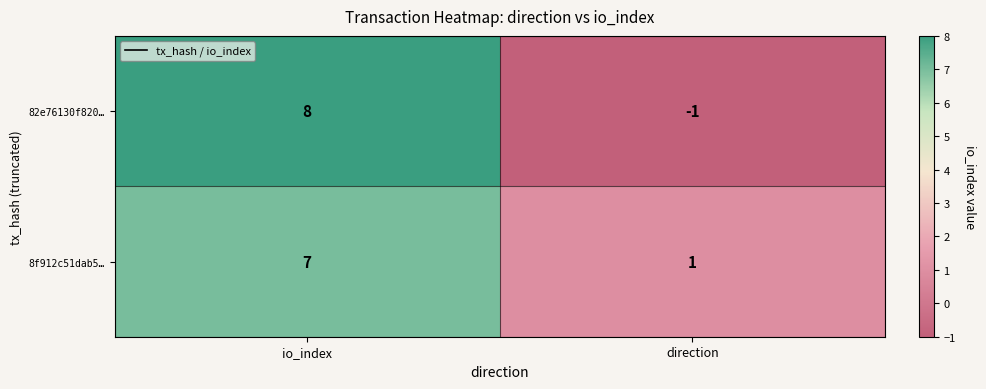

Reading left to right, what are all the values shown in this chart?

82e76130f820…: 8	-1
8f912c51dab5…: 7	1